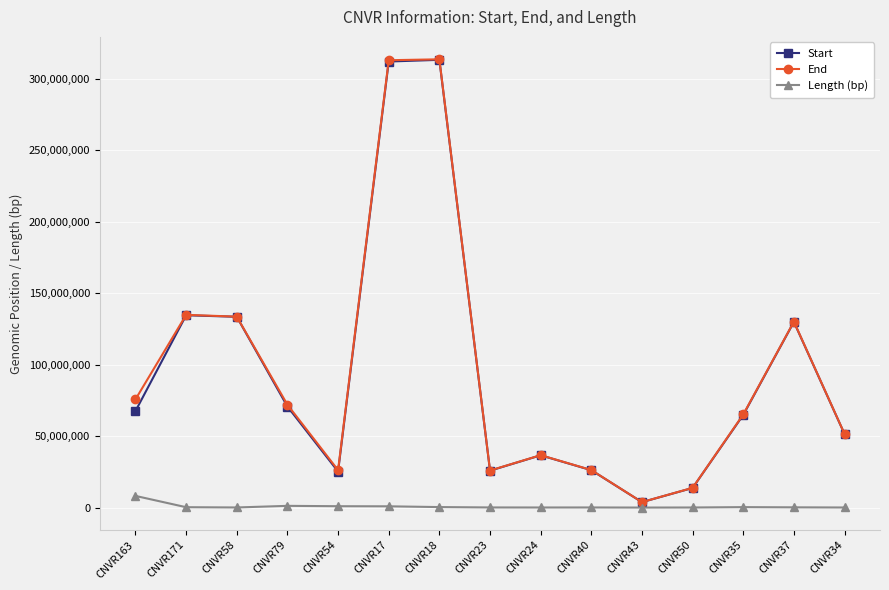

What is the value of the Start point at the 14th from the left?

129847043